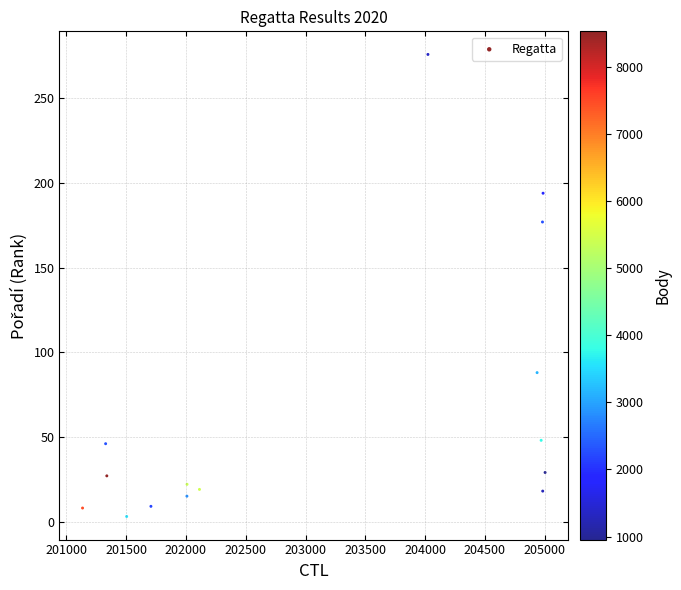

What is the range of X values (max minus min)?

3869